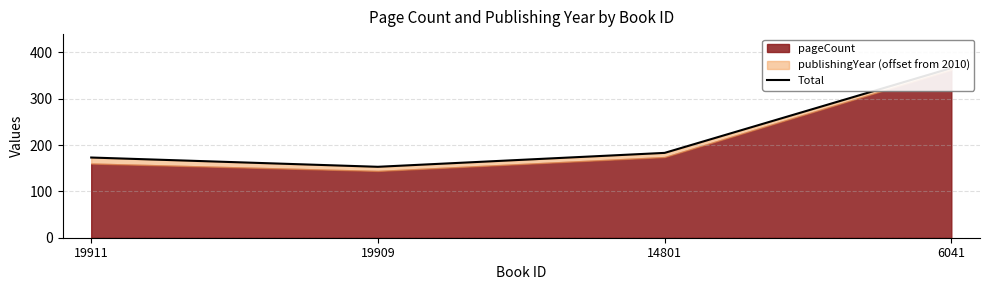

The value at 14801 is 183. True or false?

True